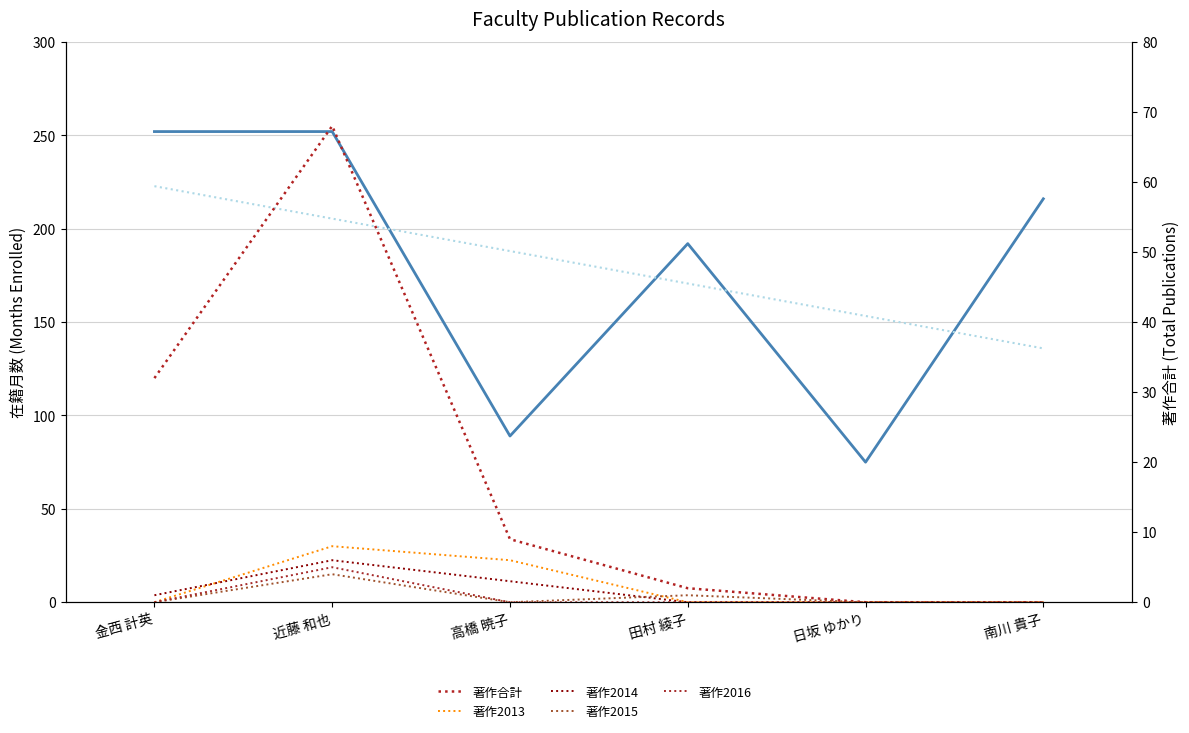

At which label does 著作2014 reach its minimum?

田村 綾子